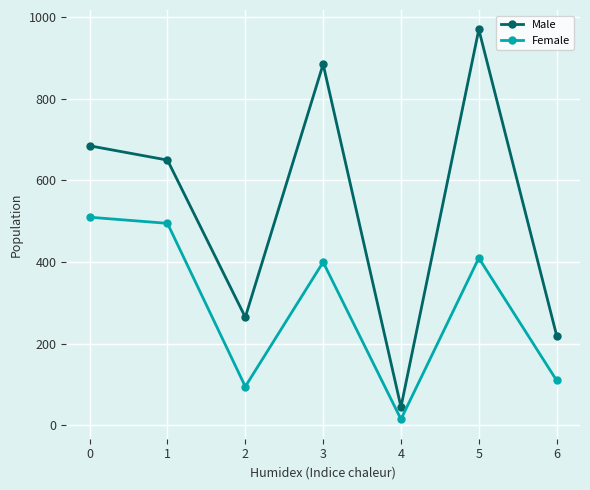

At which category is the sum across all series the highest?

5